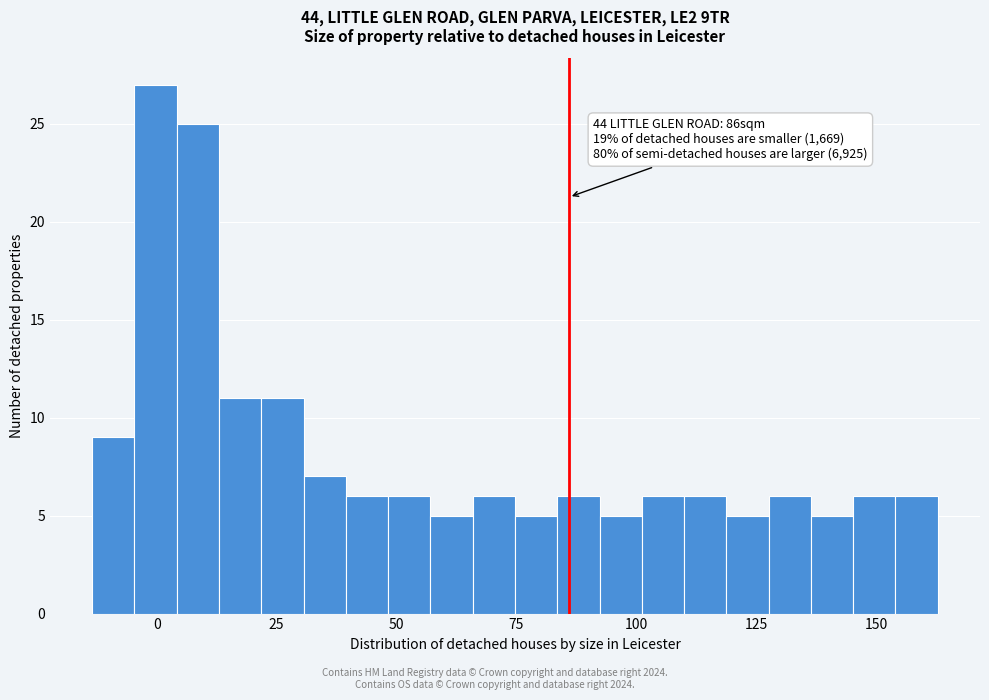

Read against the x-axis, roughly where is the centre of the tallest bar?

0